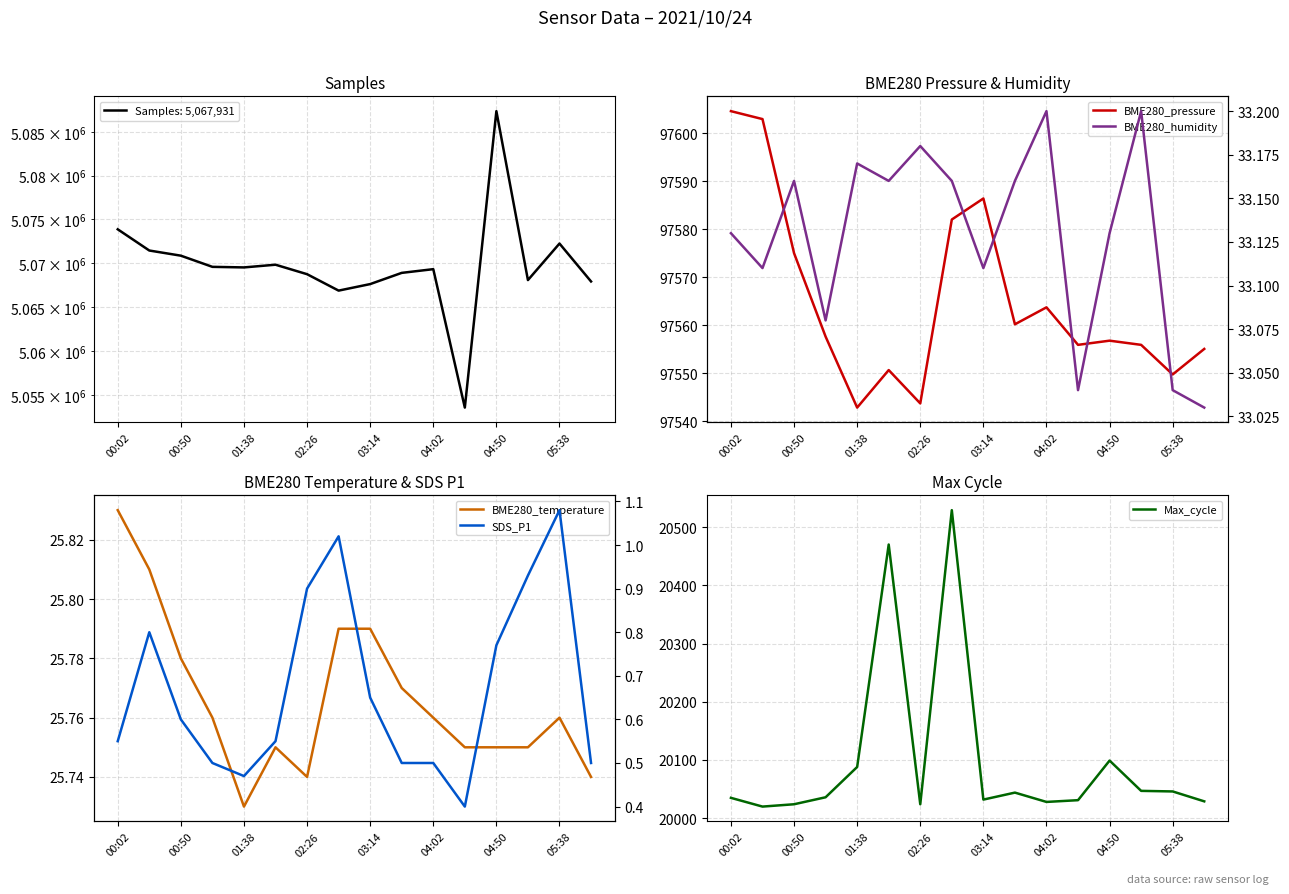

Which series has the largest total across all categories?

BME280_pressure